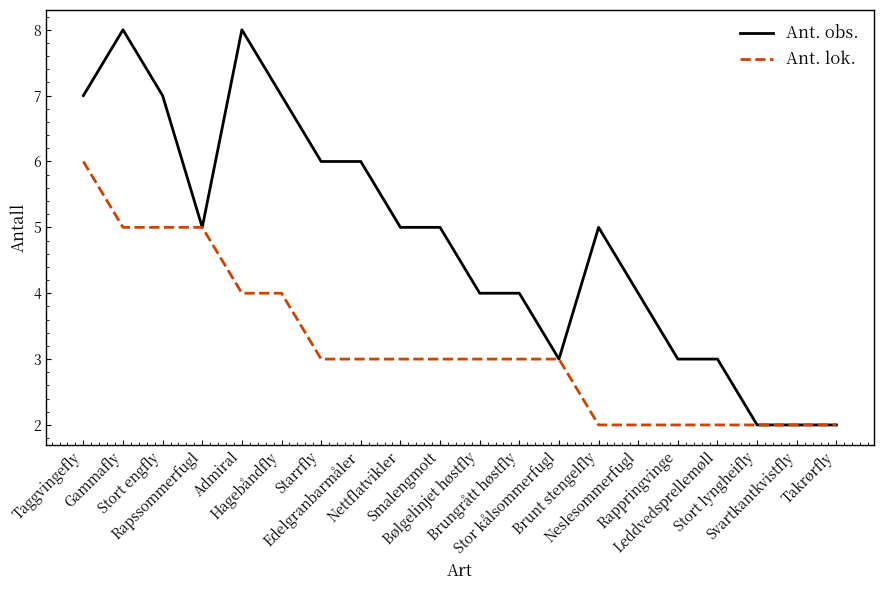

True or false: Ant. obs. has a value of 2 at Bølgelinjet høstfly.

False